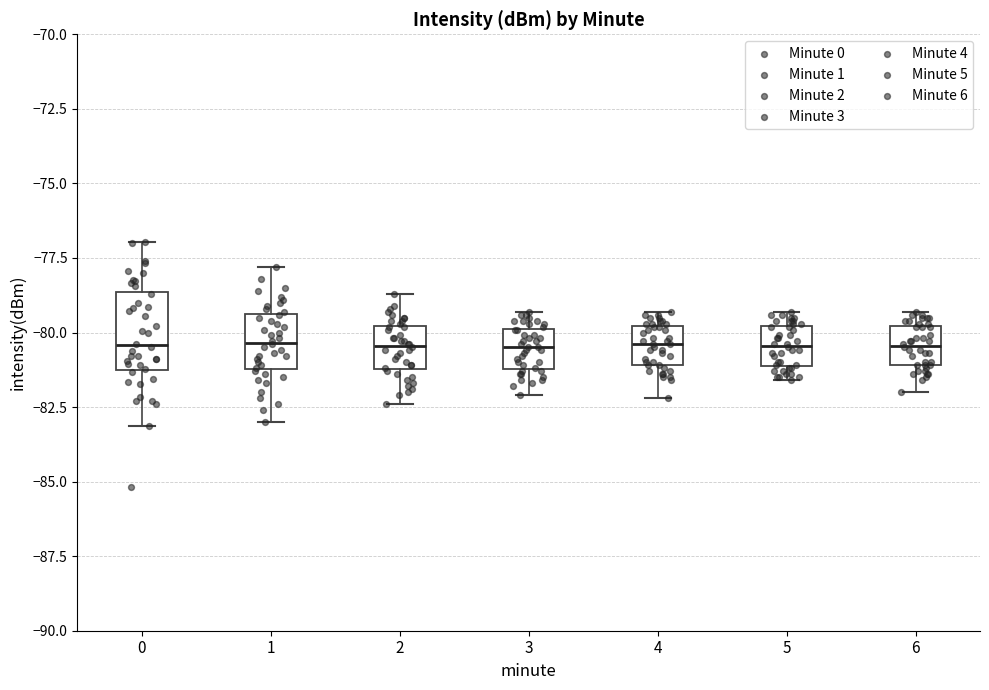

Comparing the boxes themselves (not the whiskers), which one is the tallest?

0